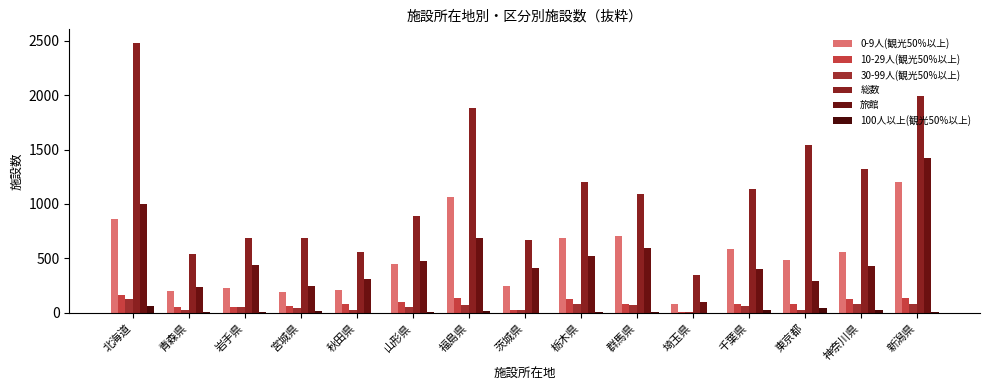

What are all the series names shown in the legend?

0-9人(観光50%以上), 10-29人(観光50%以上), 30-99人(観光50%以上), 総数, 旅館, 100人以上(観光50%以上)